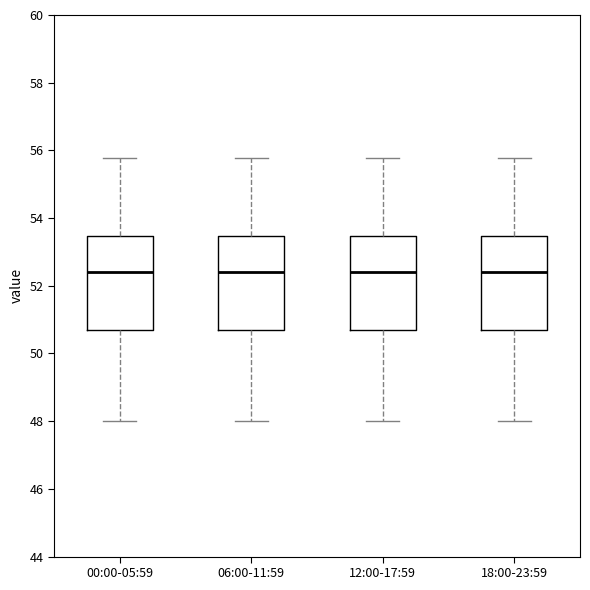

Reading left to right, read every box against the y-axis: the position of its median line, the range the box covers, and the ends of its whiskers. The values are not printed on the chart, so give them approximately, as read against the axis.

00:00-05:59: median 52.4, box 50.8 to 53.4, whiskers 48.0 to 55.8
06:00-11:59: median 52.4, box 50.8 to 53.4, whiskers 48.0 to 55.8
12:00-17:59: median 52.4, box 50.8 to 53.4, whiskers 48.0 to 55.8
18:00-23:59: median 52.4, box 50.8 to 53.4, whiskers 48.0 to 55.8